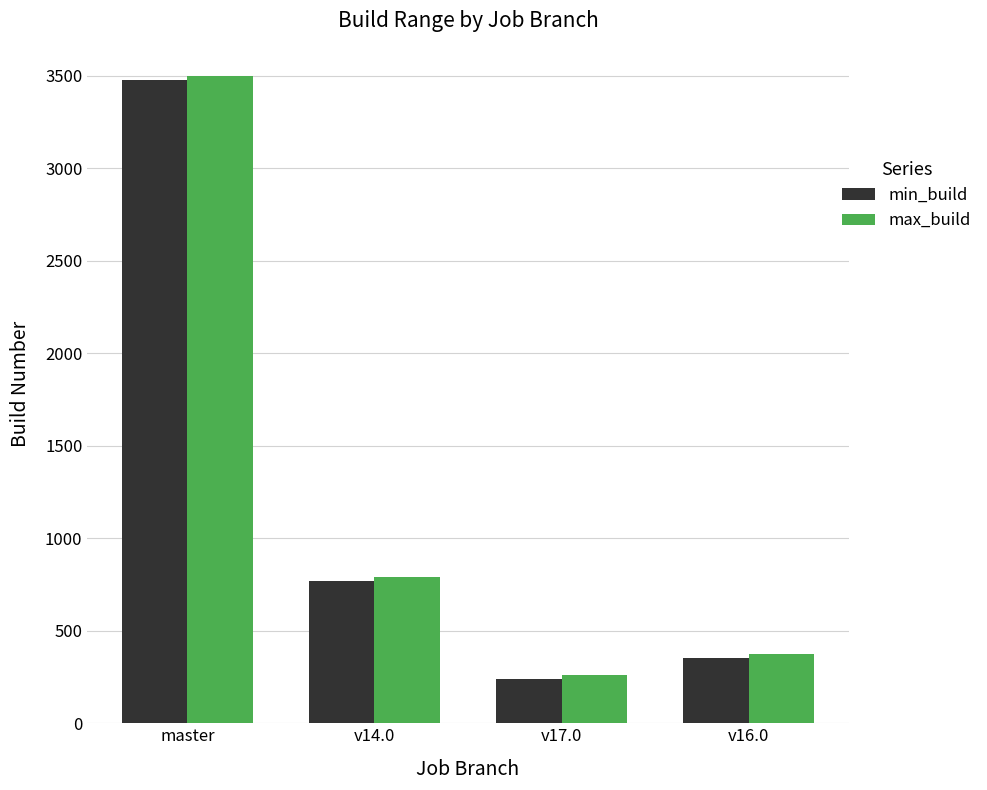

What is the sum of the min_build values at v14.0 and v17.0?

1011